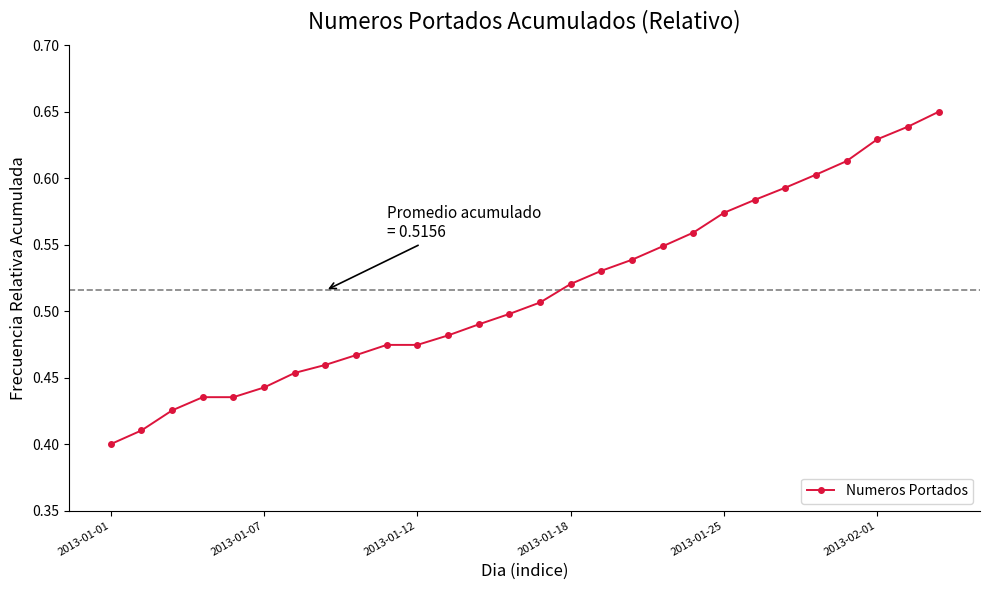

What is the sum of all values?

14.4